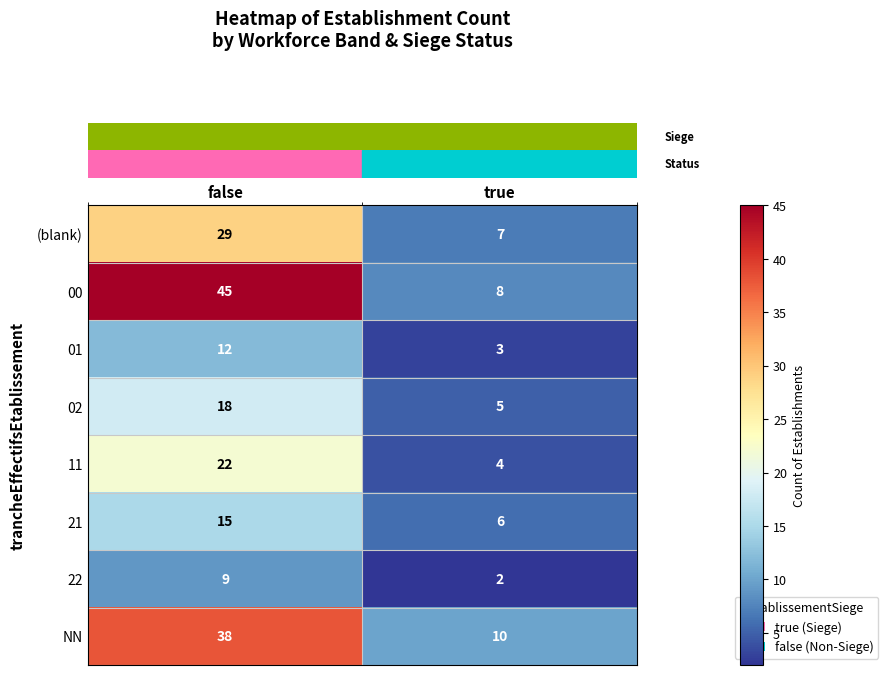

The 11 series shows 7 at true. True or false?

False